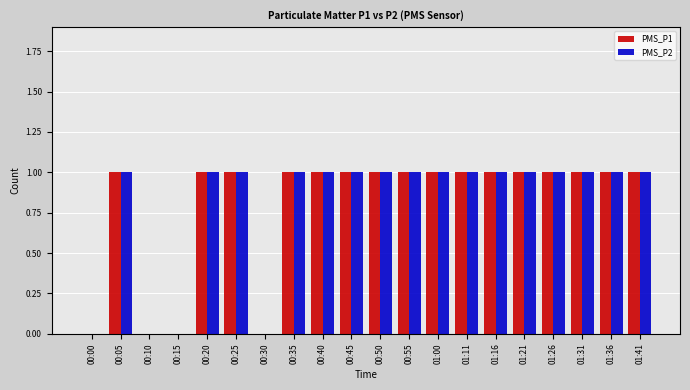

Are the bars grouped side by side (vs. stacked)?

Yes